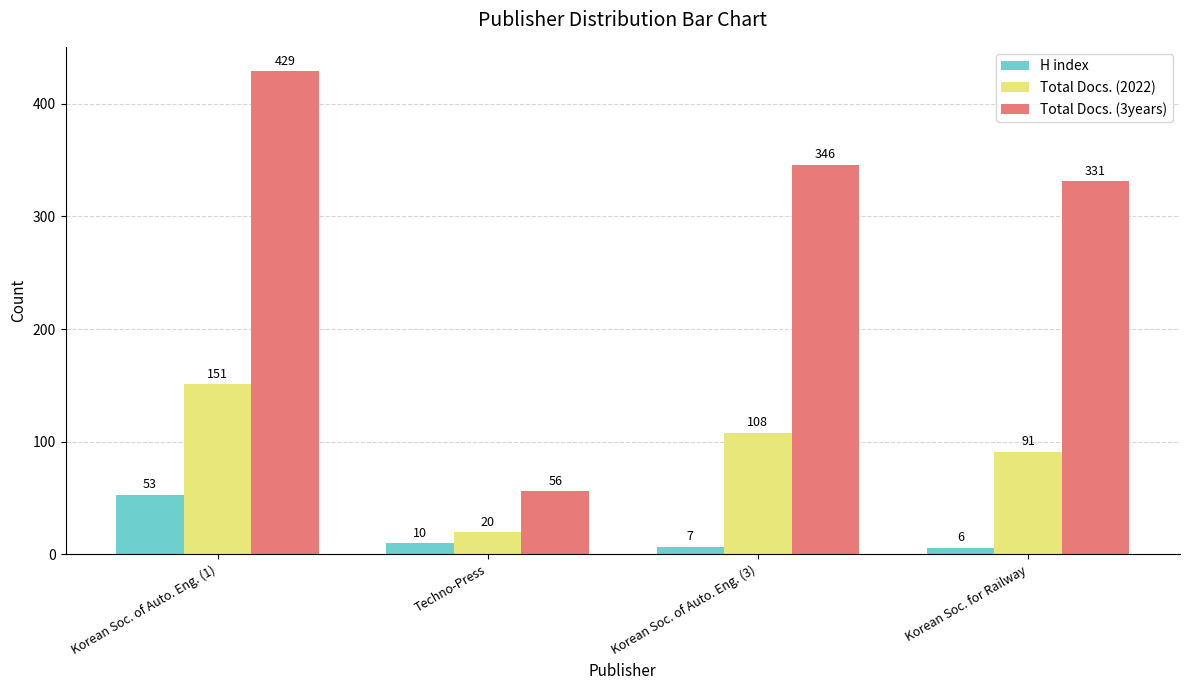

Which series has the widest spread of values?

Total Docs. (3years)